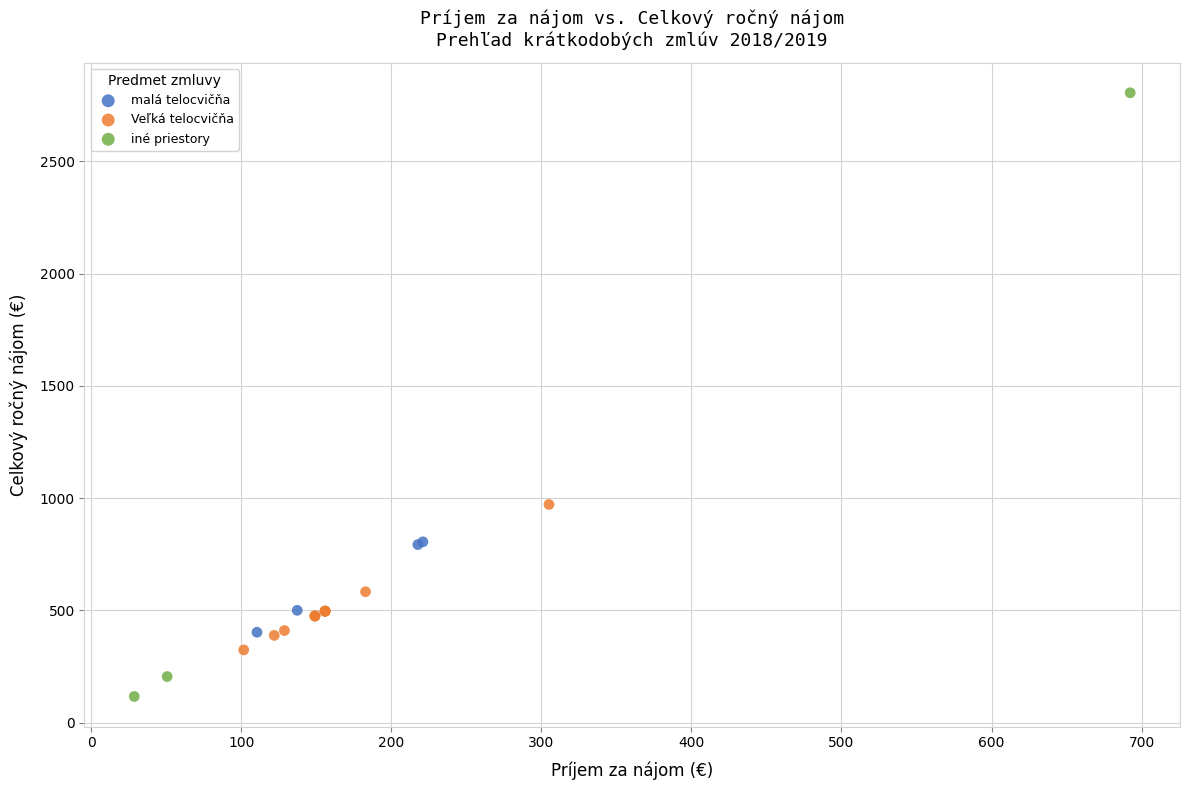

Which series has the widest spread of Y values?

iné priestory